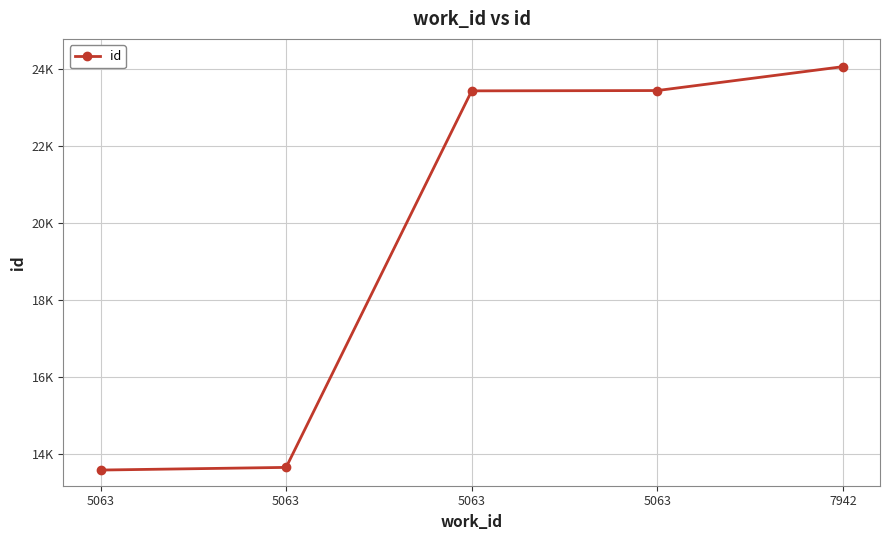

Is this an area chart (filled region under the line)?

No